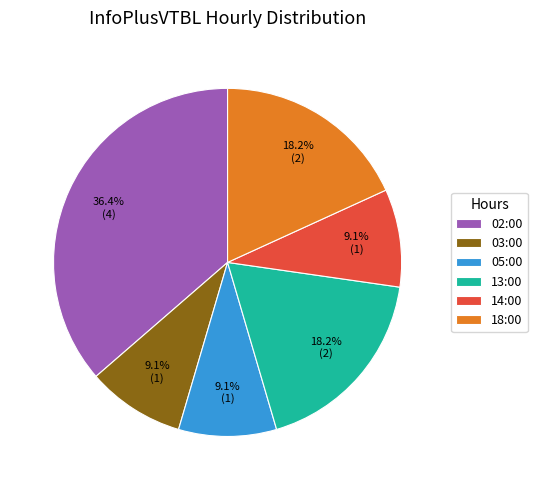

Which slice is the largest?

02:00